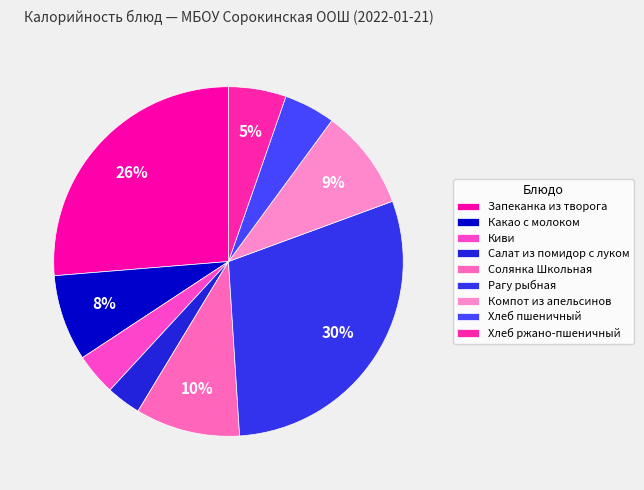

How many slices are in this pie chart?

9